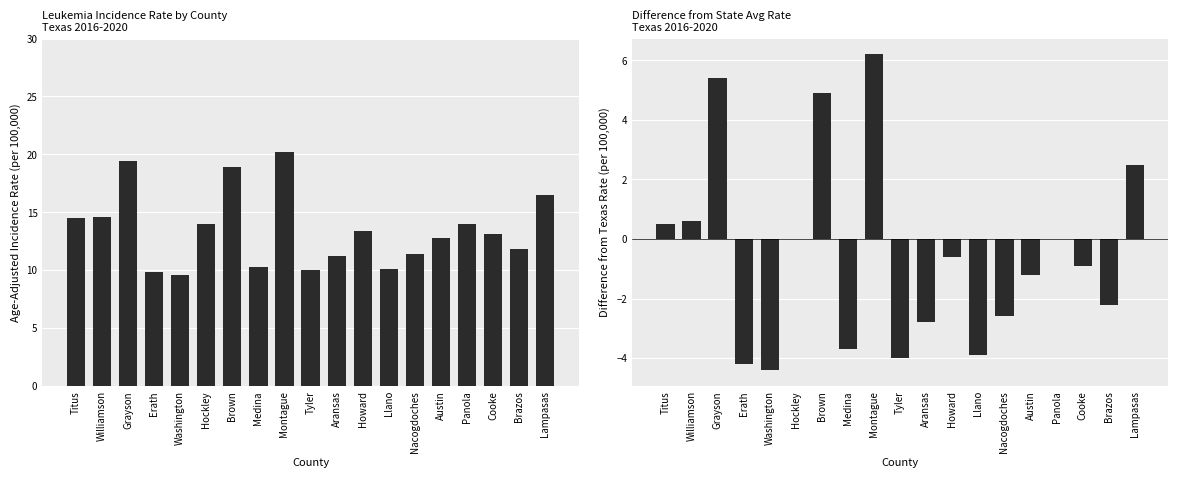

What is the sum of all Rate Difference from State Rate values?

-10.4